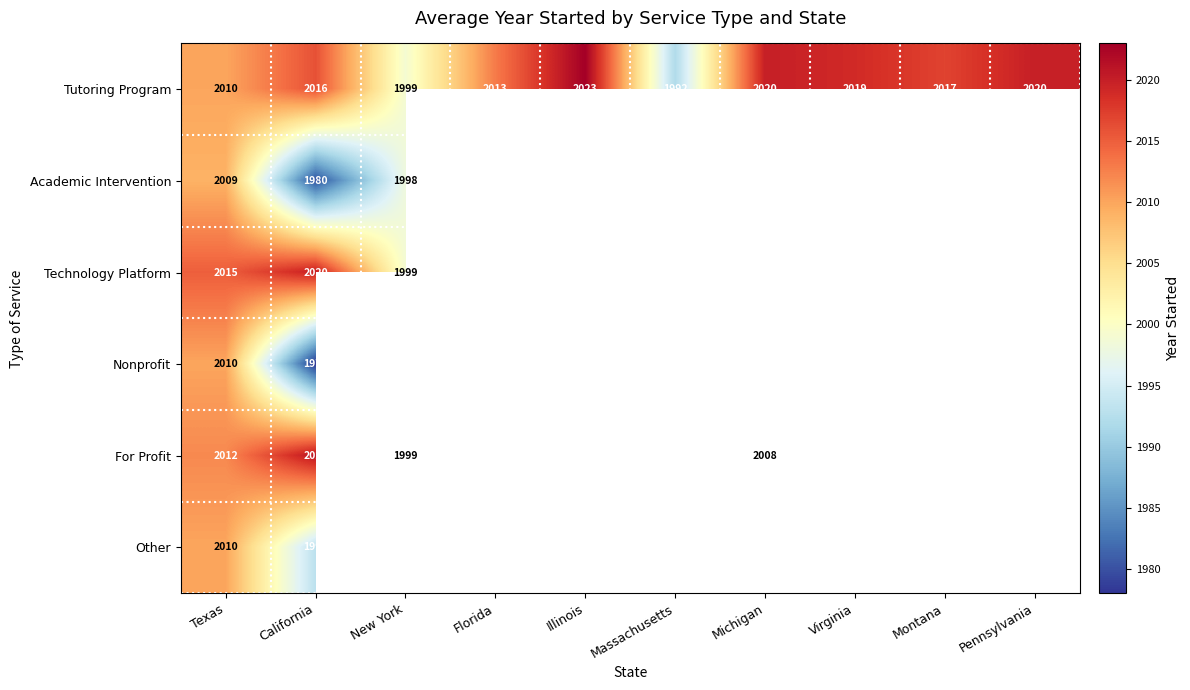

At which category does the chart reach its peak across all series?

Illinois